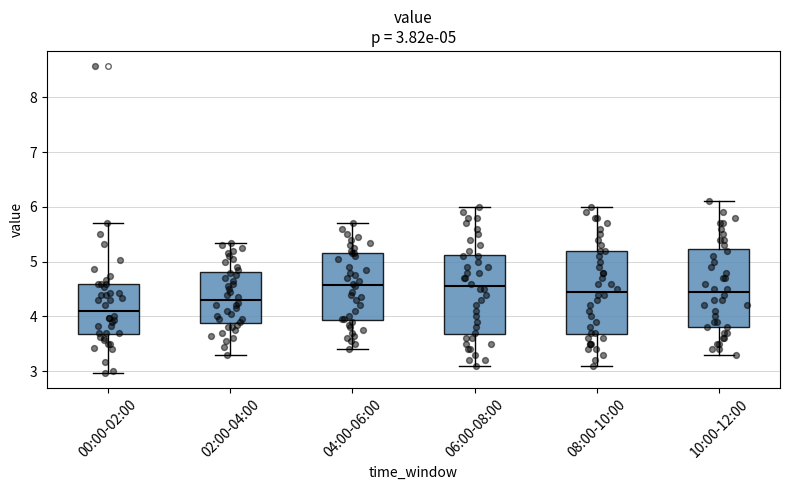

Which box's median line is the lowest?

00:00-02:00